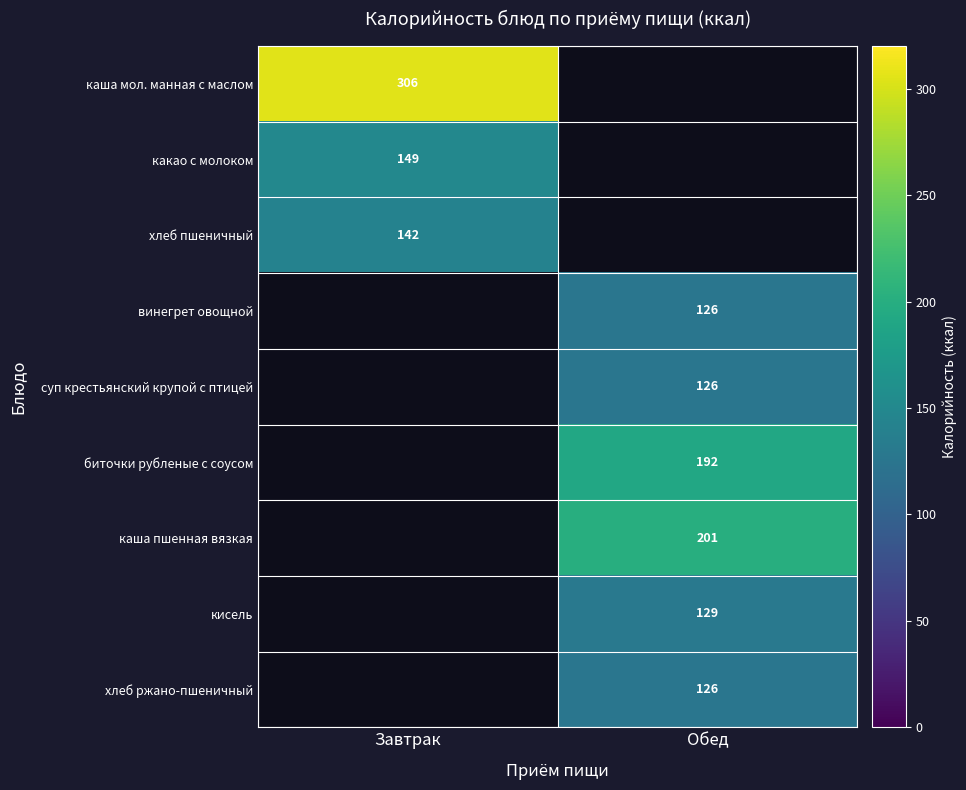

The value of какао с молоком at Завтрак is 149. True or false?

True